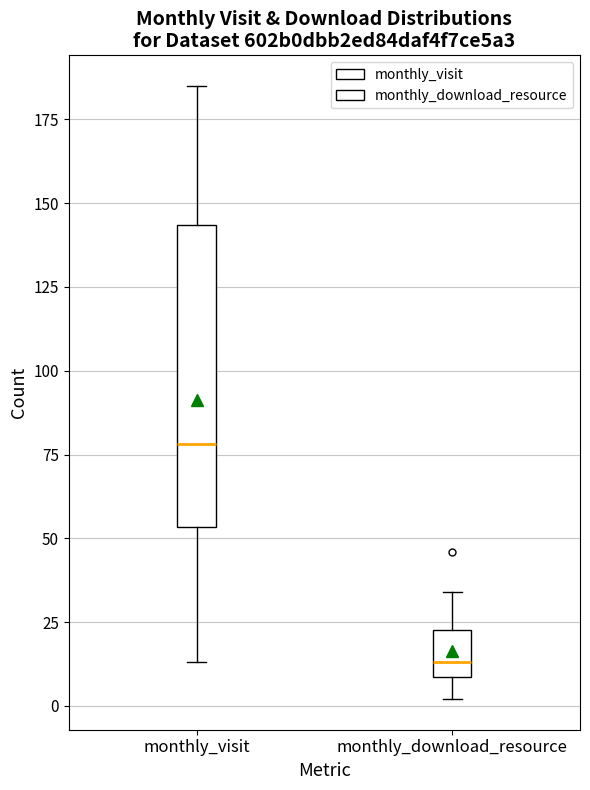

Which box is the tallest, from its lower edge to its upper edge?

monthly_visit